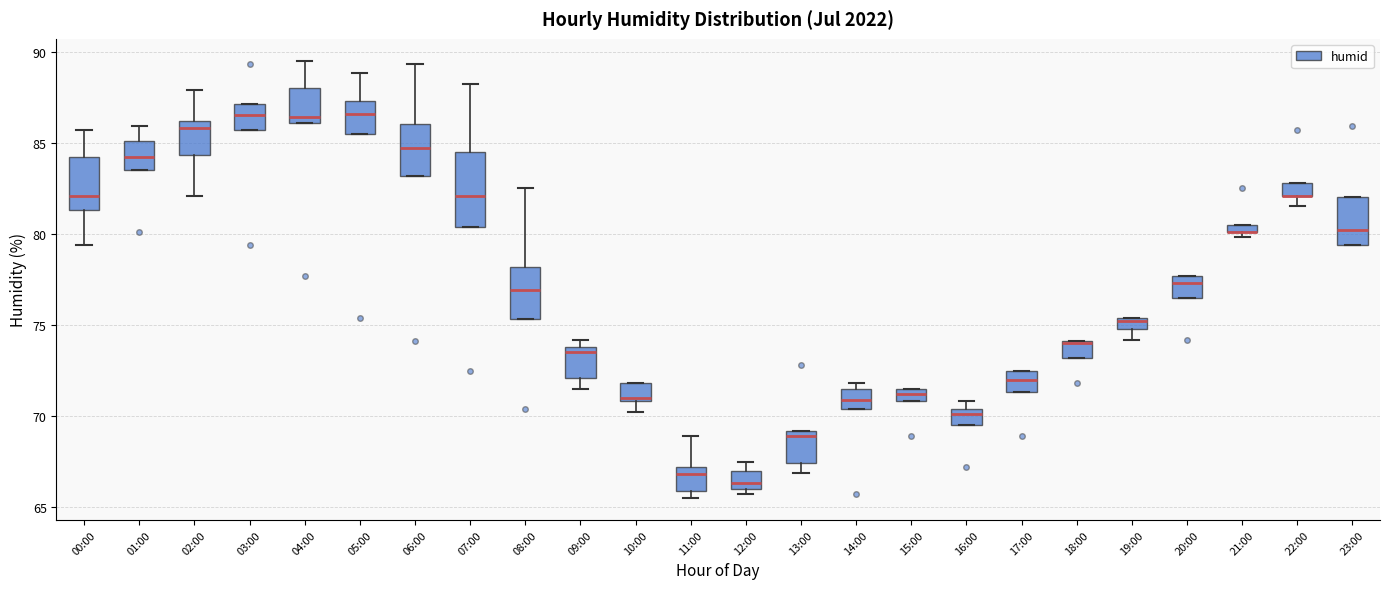

Where is the upper edge of the box for 06:00 on the y-axis? The values are not printed on the chart, so give them approximately, as read against the axis.

86.0